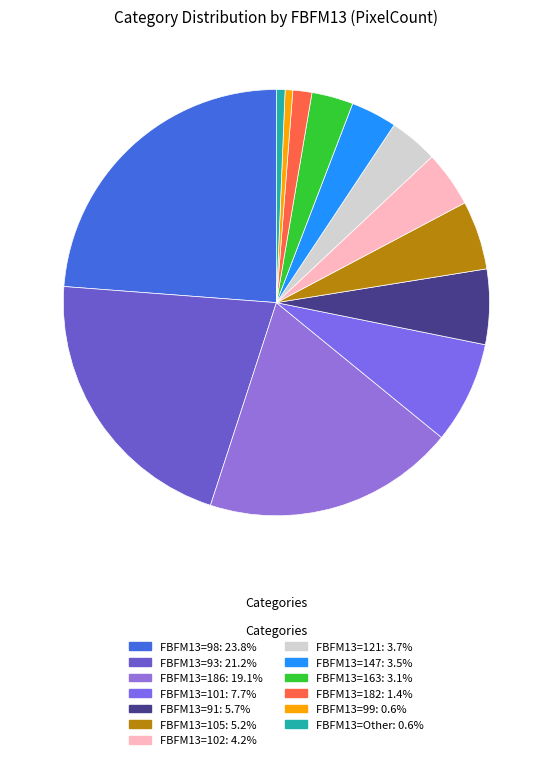

How many segments does this pie chart have?

13